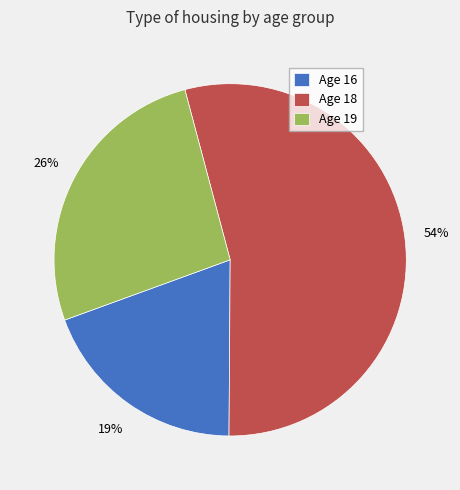

Which category has the smallest portion of the pie?

Age 16